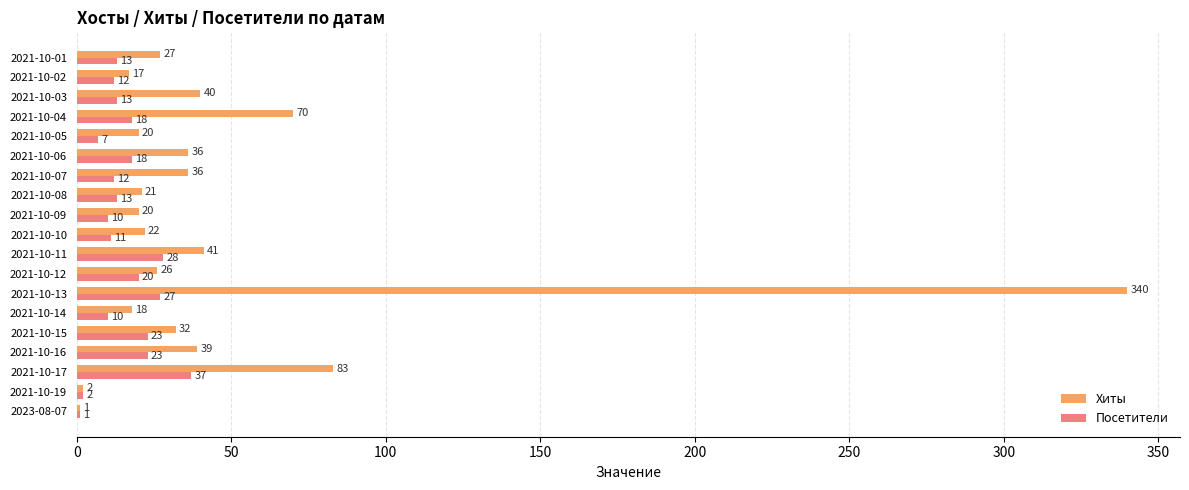

What is the sum of the Посетители values at 2021-10-10 and 2021-10-03?

24